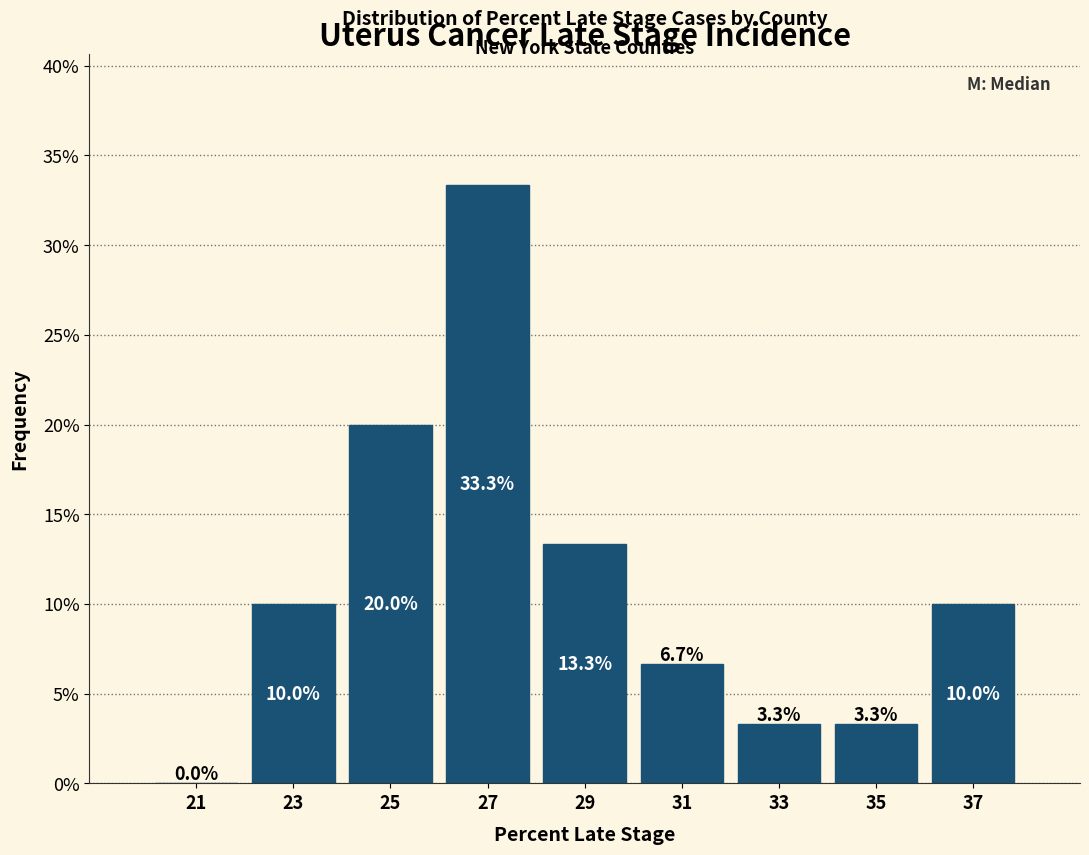

Reading left to right, transcribe this chart: for each bar, give the range it covers on the x-axis and its height.

20 to 22: 0.0
22 to 24: 10.0
24 to 26: 20.0
26 to 28: 33.3
28 to 30: 13.3
30 to 32: 6.7
32 to 34: 3.3
34 to 36: 3.3
36 to 38: 10.0